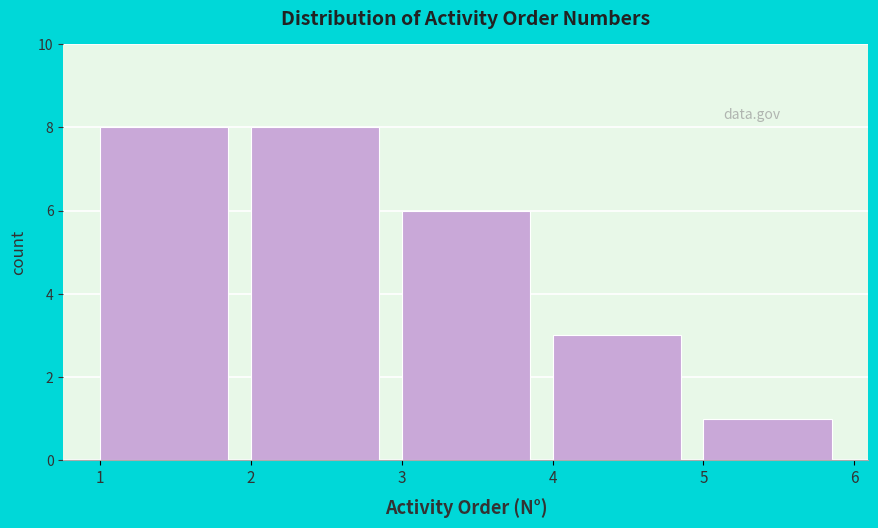

Reading left to right, what are all the values shown in this chart?

1=8	2=8	3=6	4=3	5=1